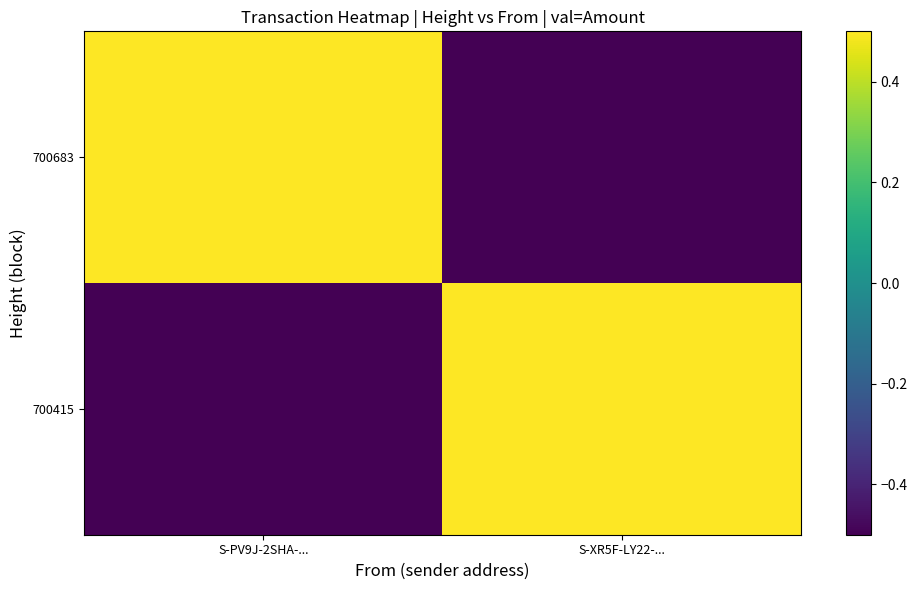

Reading right to left, transcribe all the data shown in this chart.

700683: S-XR5F-LY22-...=-0.5	S-PV9J-2SHA-...=0.5
700415: S-XR5F-LY22-...=0.5	S-PV9J-2SHA-...=-0.5